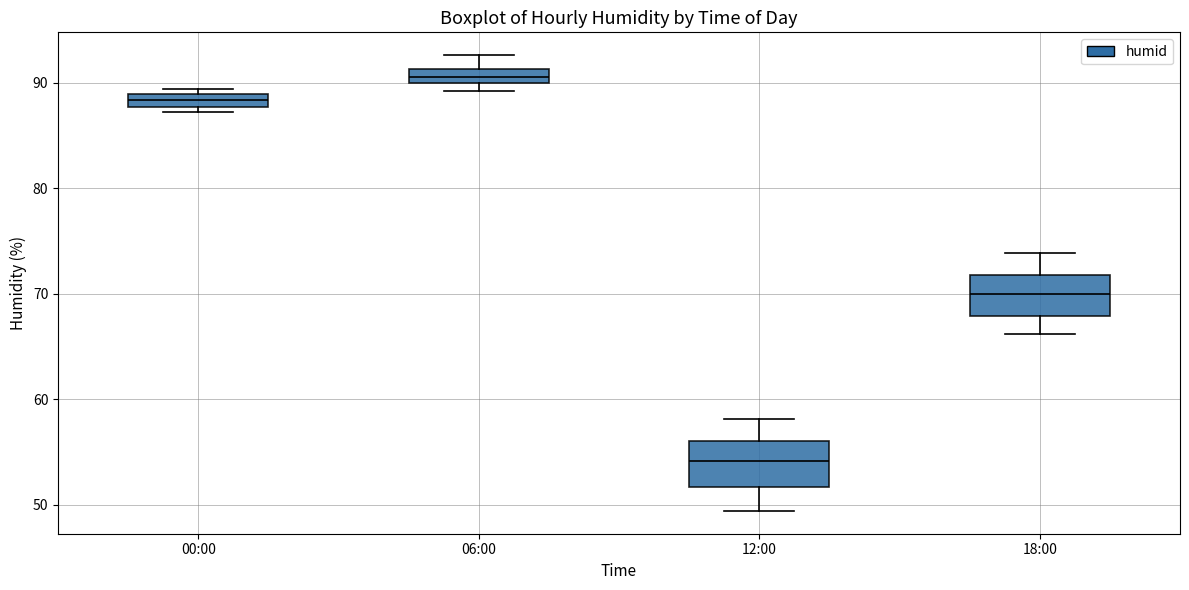

Which box's median line is the highest?

06:00